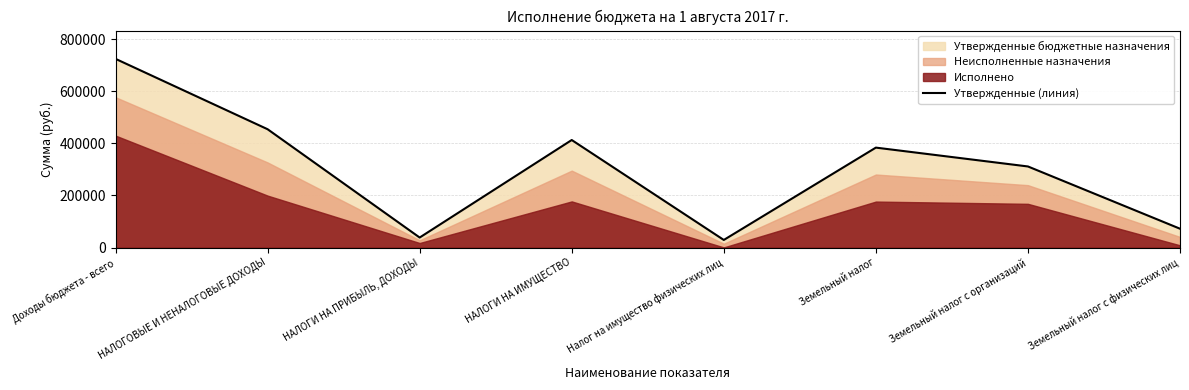

Which label corresponds to the largest value in the chart?

Доходы бюджета - всего